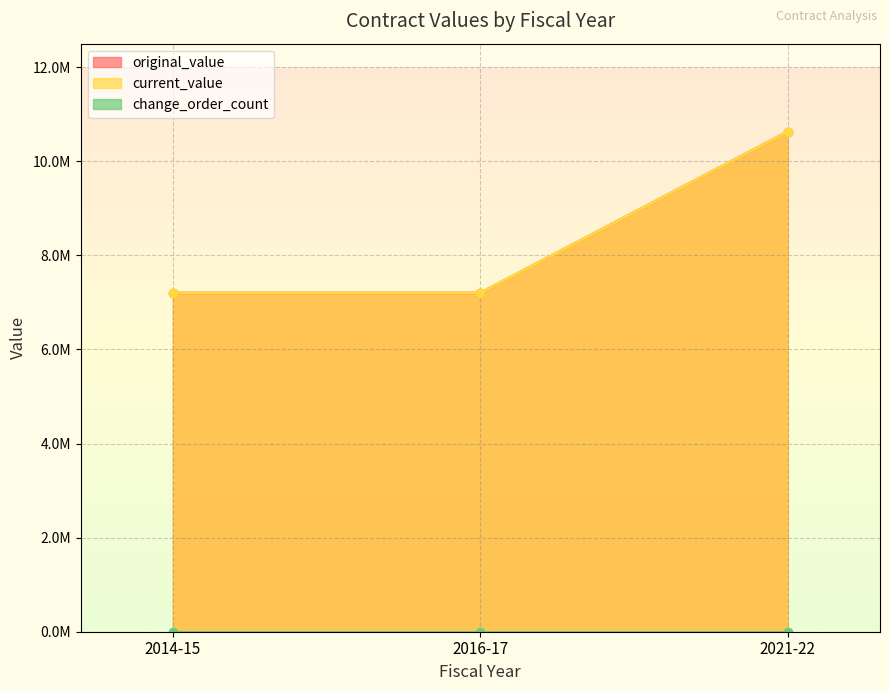

True or false: current_value has a value of 10628400 at 2021-22.

True